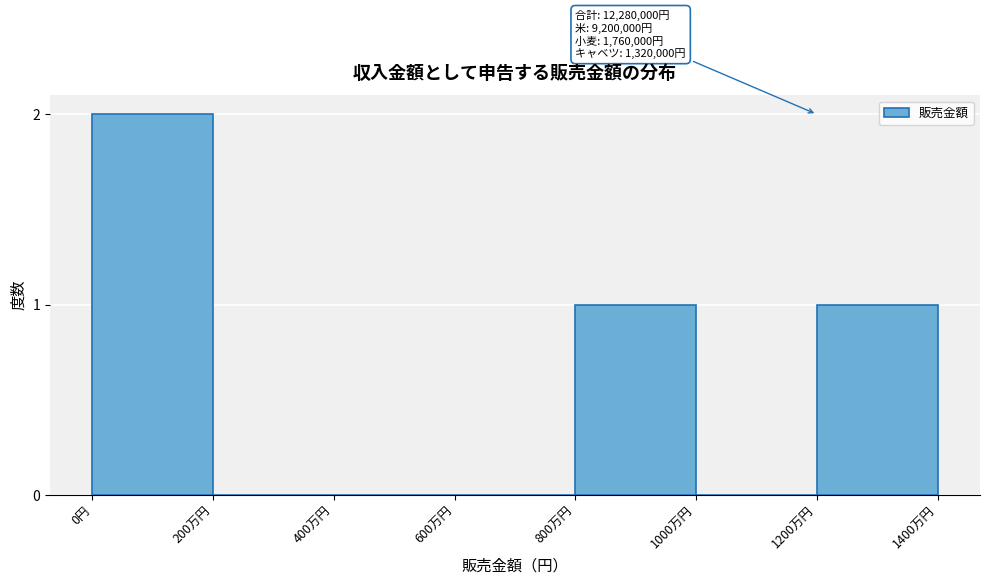

Reading left to right, extract all data points from this chart.

0円=2	200万円=0	400万円=0	600万円=0	800万円=1	1000万円=0	1200万円=1